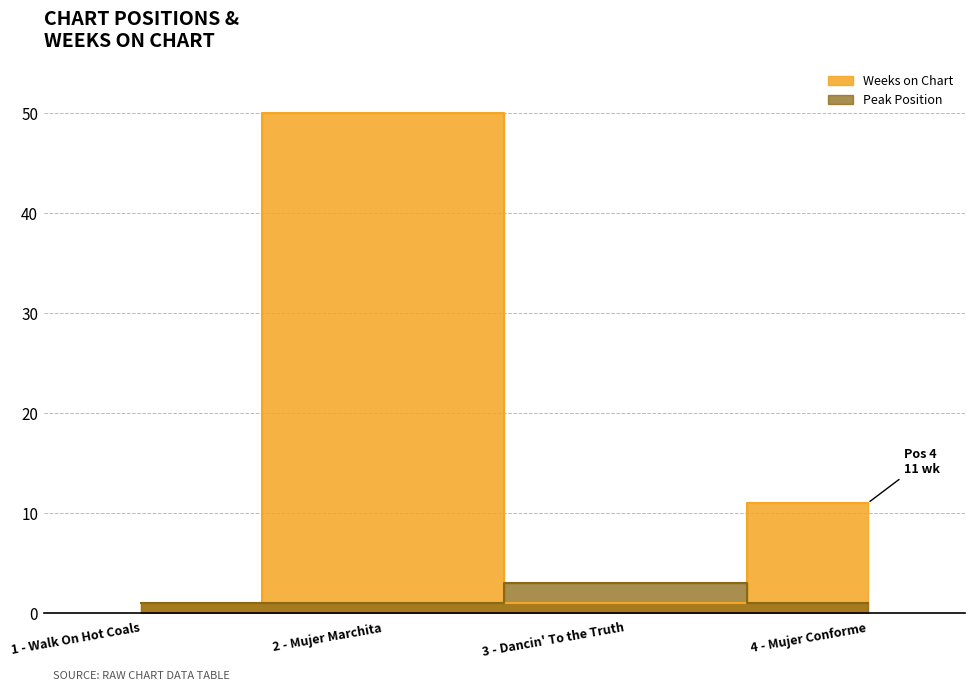

Reading left to right, transcribe all the data shown in this chart.

Weeks on Chart: 1 - Walk On Hot Coals=1	2 - Mujer Marchita=50	3 - Dancin' To the Truth=1	4 - Mujer Conforme=11
Peak Position: 1 - Walk On Hot Coals=1	2 - Mujer Marchita=1	3 - Dancin' To the Truth=3	4 - Mujer Conforme=1